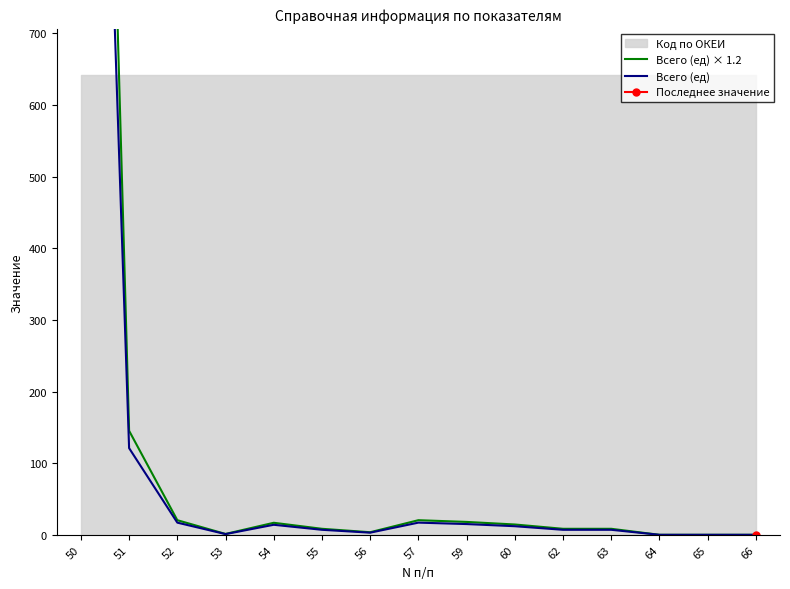

List the labels in order of Всего (ед) × 1.2 value, smallest first.

64, 65, 66, 53, 56, 55, 62, 63, 60, 54, 59, 52, 57, 51, 50